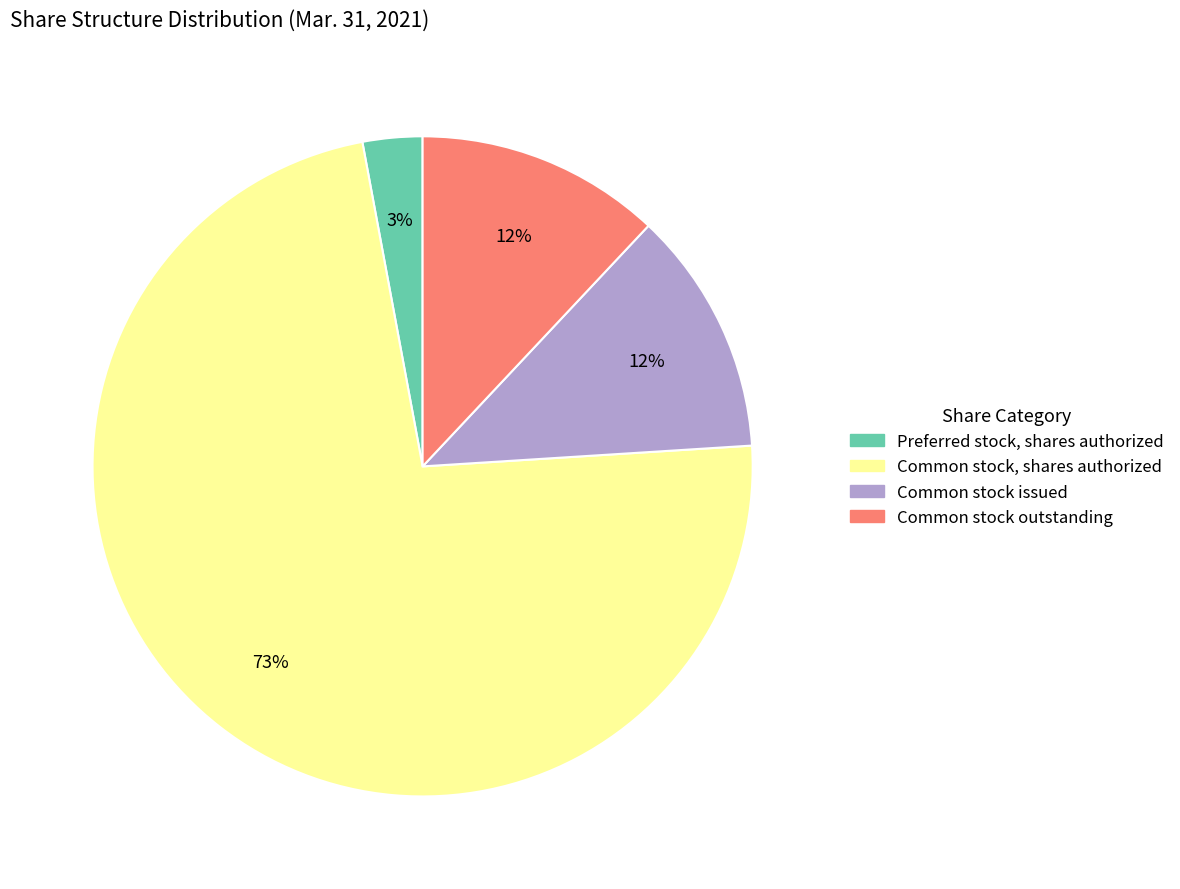

To the nearest percent, what is the difference between the Common stock, shares authorized and Preferred stock, shares authorized slice percentages?

70%